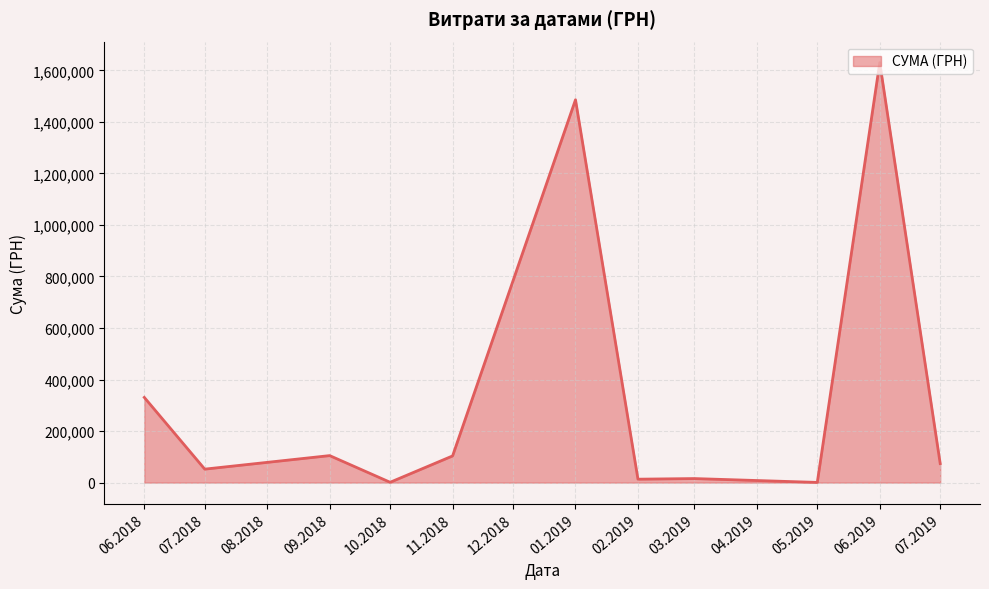

Is it true that the value at 06.2018 is 504314.6?

False